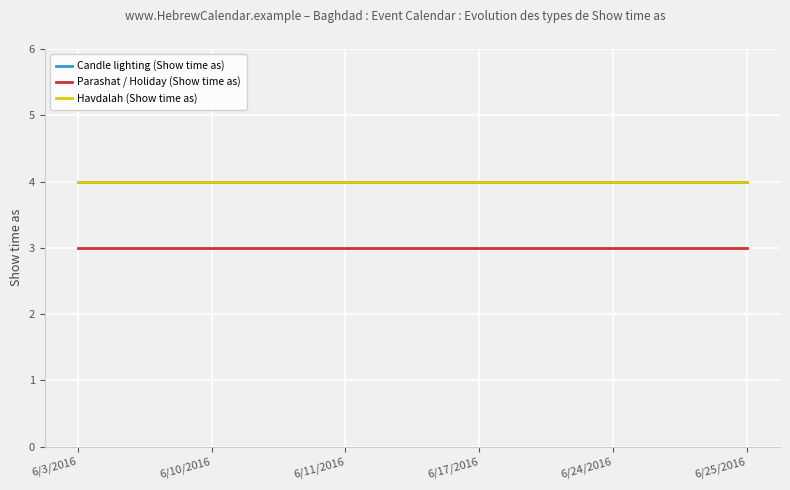

What is the label of the 5th point from the left?

6/24/2016